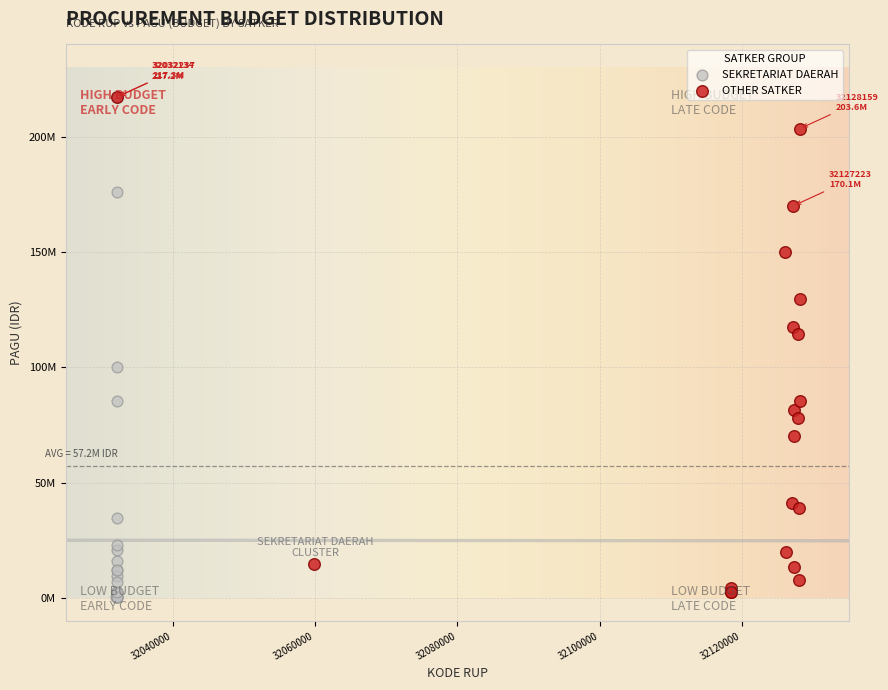

Which series has the largest Y range (max minus min)?

SEKRETARIAT DAERAH